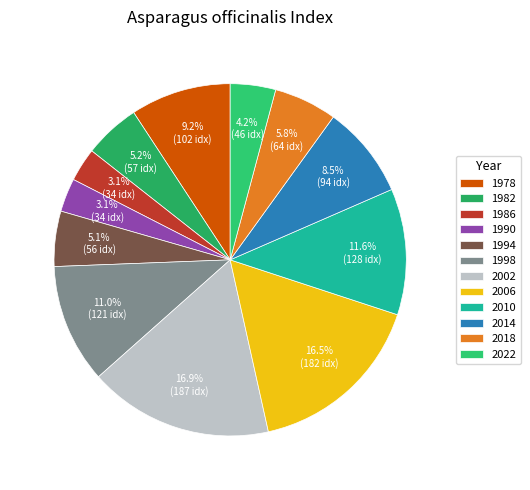

To the nearest percent, what portion does 1982 represent?

5%